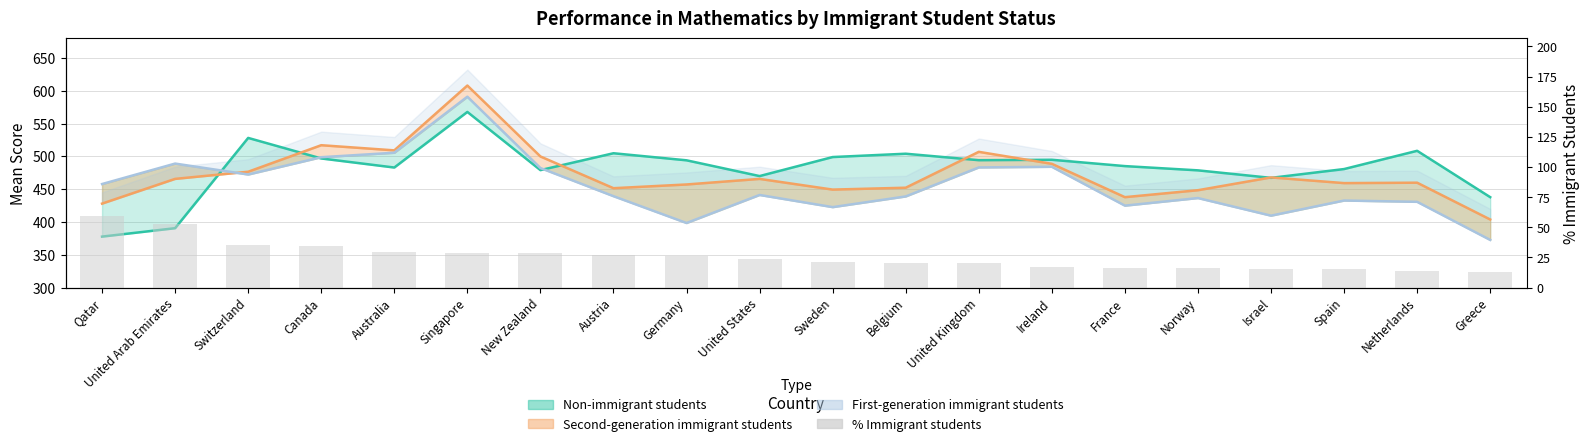

What is the average value?

25.6